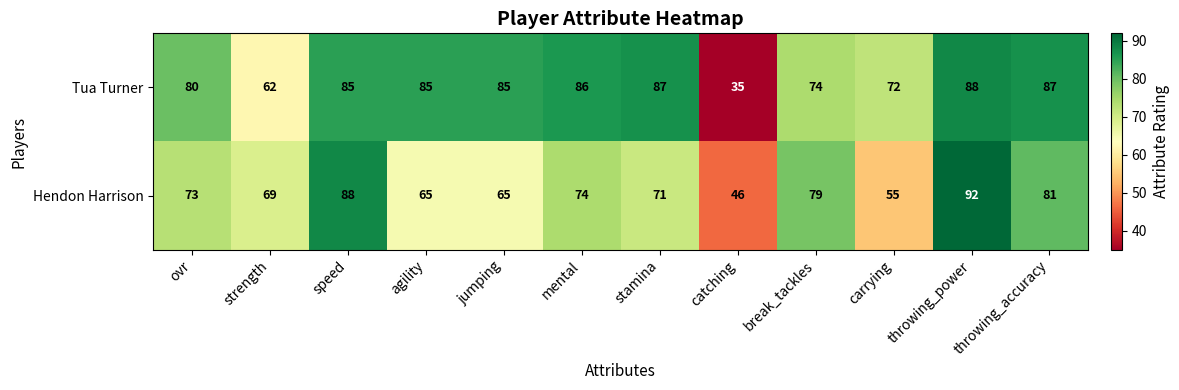

At how many categories does at least one series exceed 81?

7